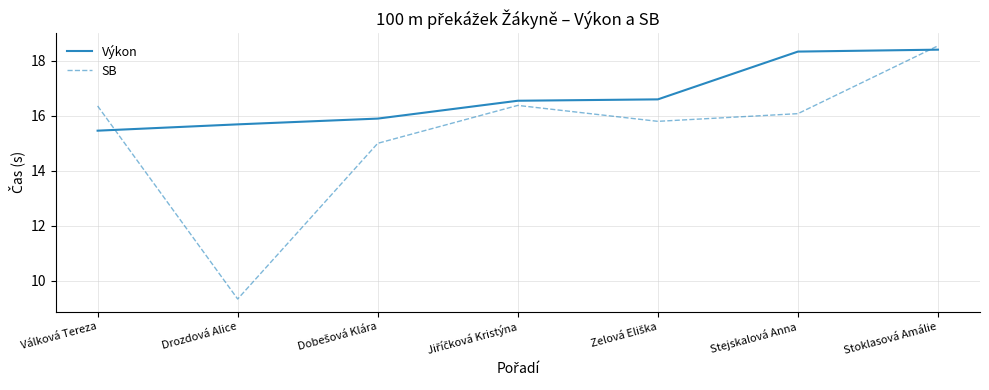

What is the lowest value of the SB series?

9.3